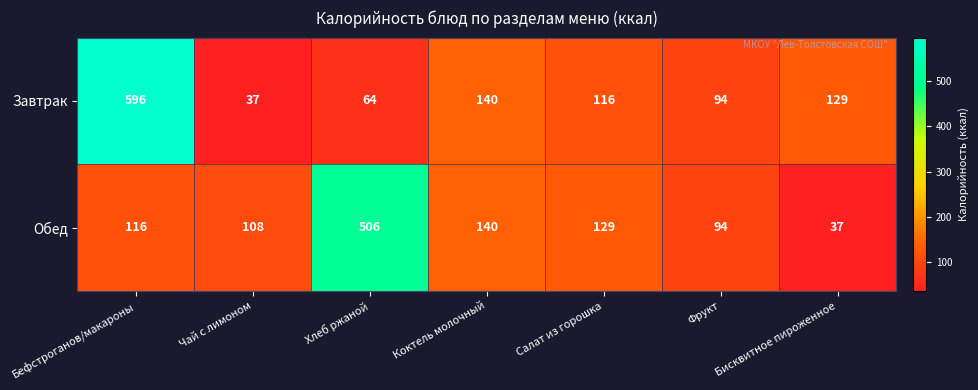

At how many categories does at least one series exceed 80?

7